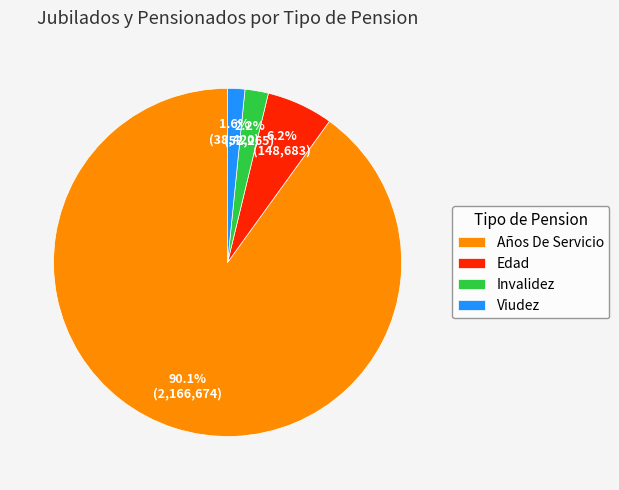

What is the largest slice in the pie chart?

Años De Servicio